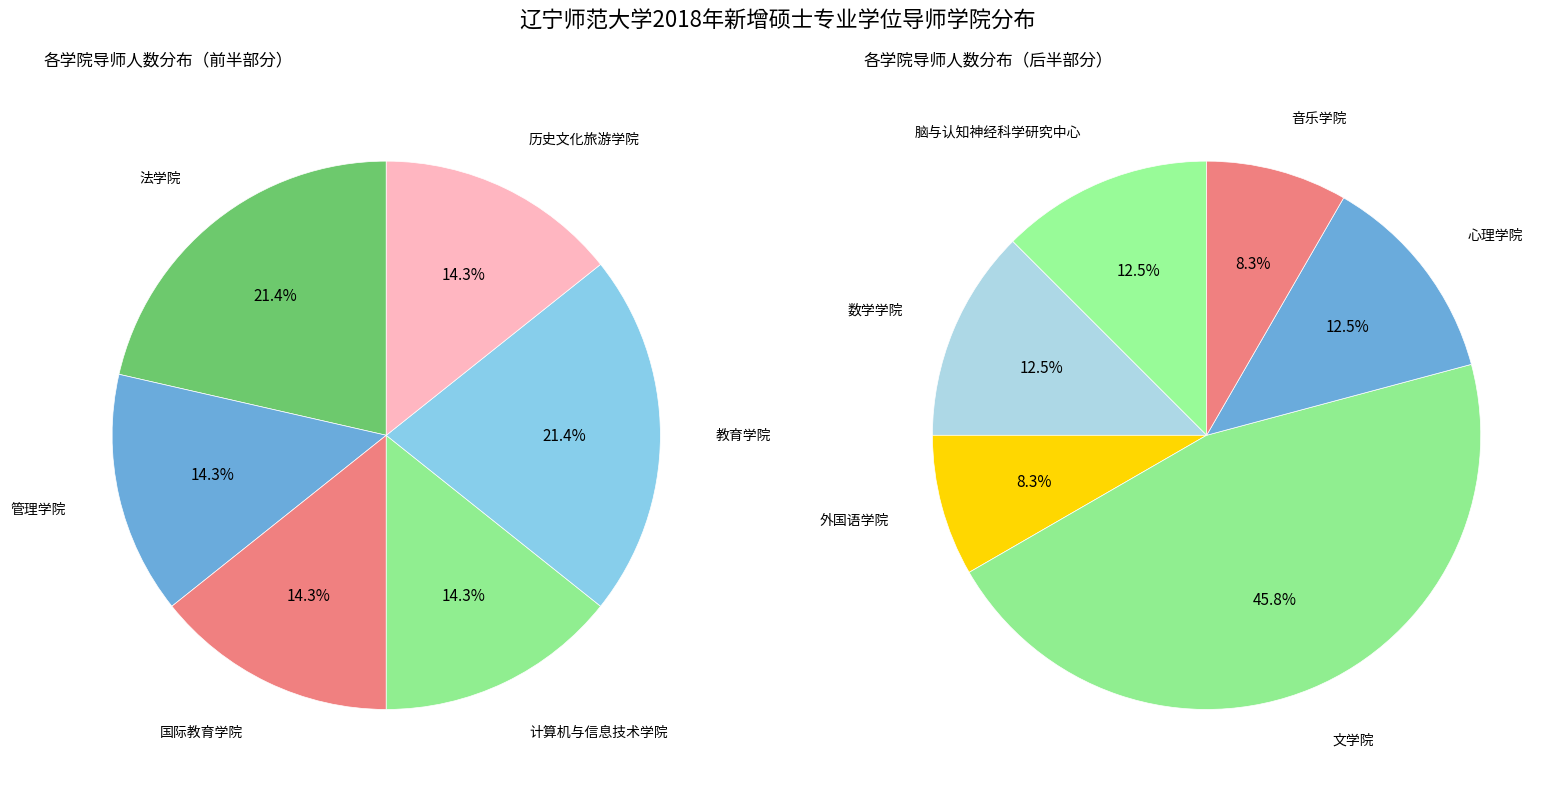

The 外国语学院 slice represents 17% of the pie. True or false?

False